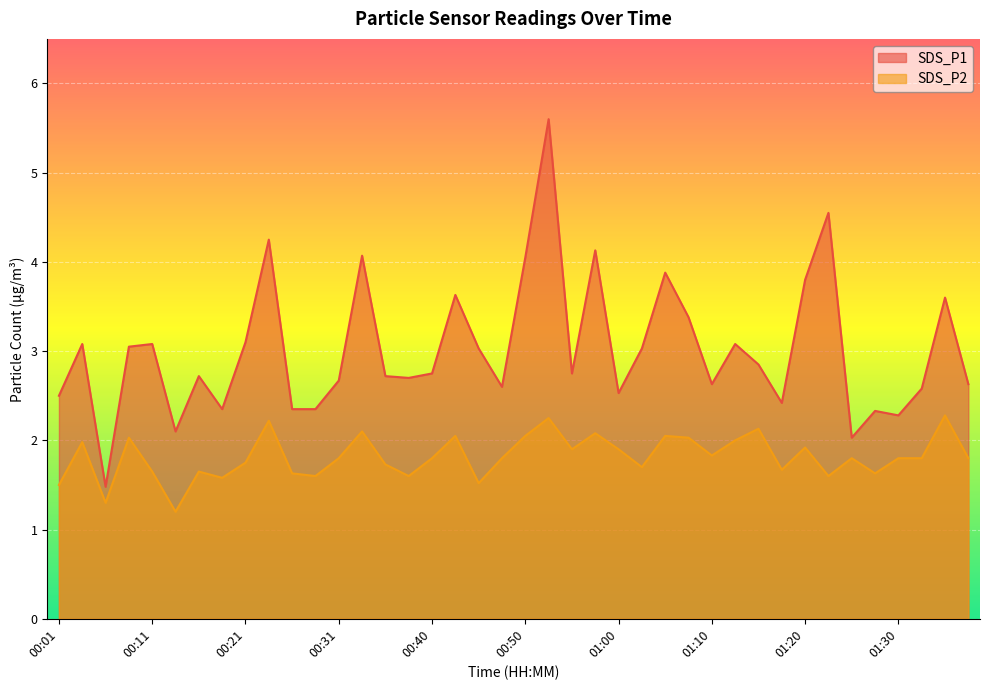

Where is the first local maximum for SDS_P2?

00:04